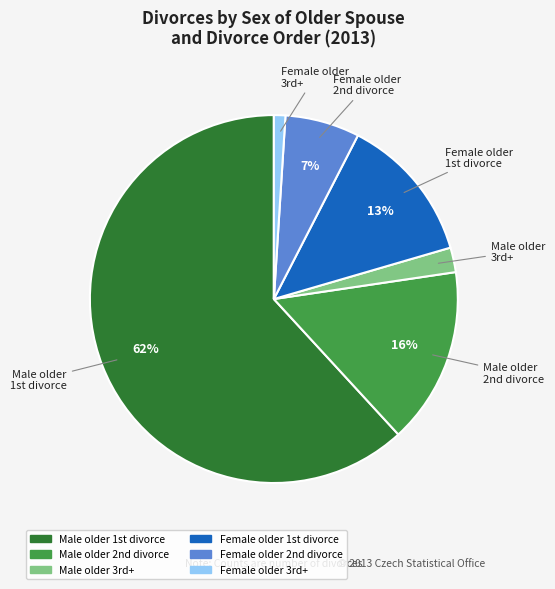

Is there any slice that represents more than half of the pie?

Yes